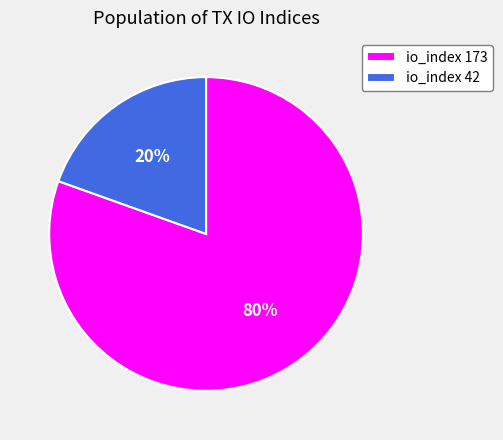

Between io_index 173 and io_index 42, which is larger?

io_index 173